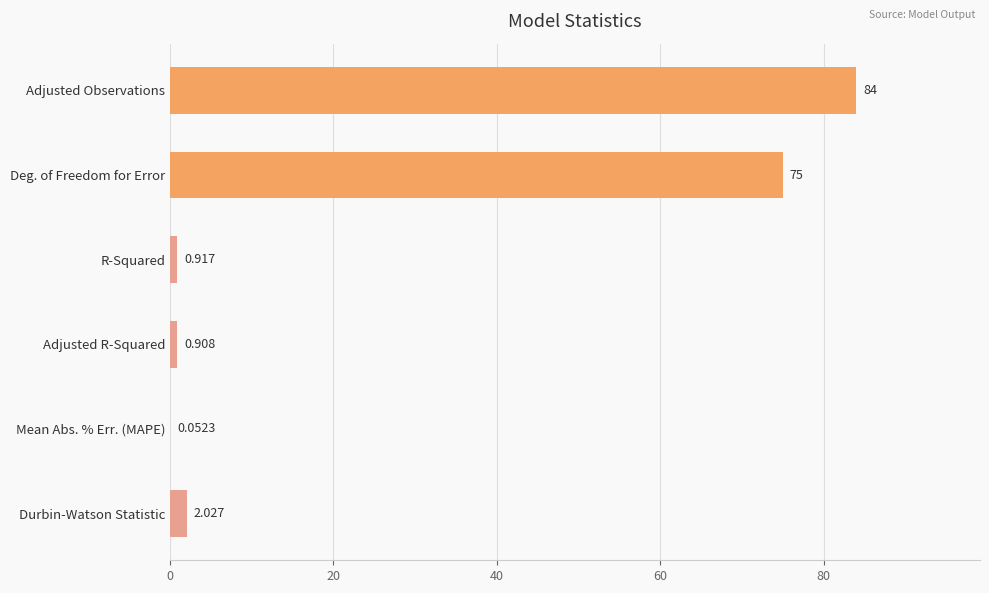

Which label corresponds to the largest value in the chart?

Adjusted Observations